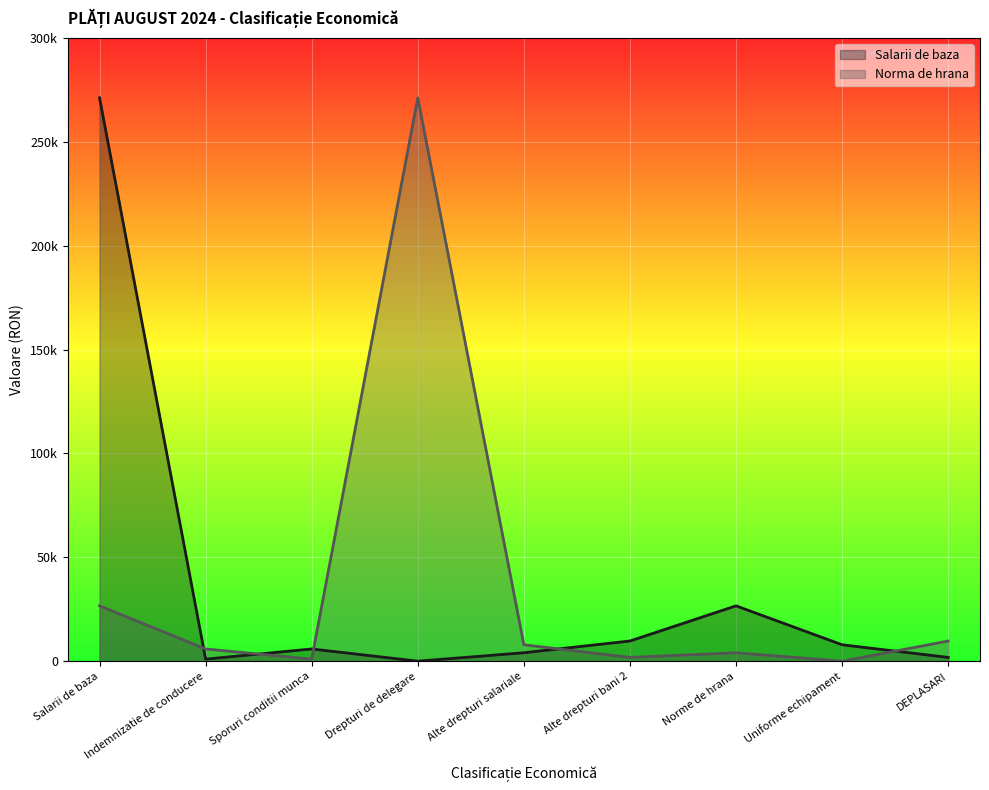

Reading left to right, what are all the values shown in this chart?

Salarii de baza: Salarii de baza=271192.0	Indemnizatie de conducere=1008.0	Sporuri conditii munca=5908.0	Drepturi de delegare=23.0	Alte drepturi salariale=4080.0	Alte drepturi bani 2=9737.0	Norme de hrana=26660.0	Uniforme echipament=7924.6	DEPLASARI=1838.0
Norma de hrana: Salarii de baza=26660.0	Indemnizatie de conducere=5908.0	Sporuri conditii munca=1008.0	Drepturi de delegare=271192.0	Alte drepturi salariale=7924.6	Alte drepturi bani 2=1838.0	Norme de hrana=4080.0	Uniforme echipament=23.0	DEPLASARI=9737.0